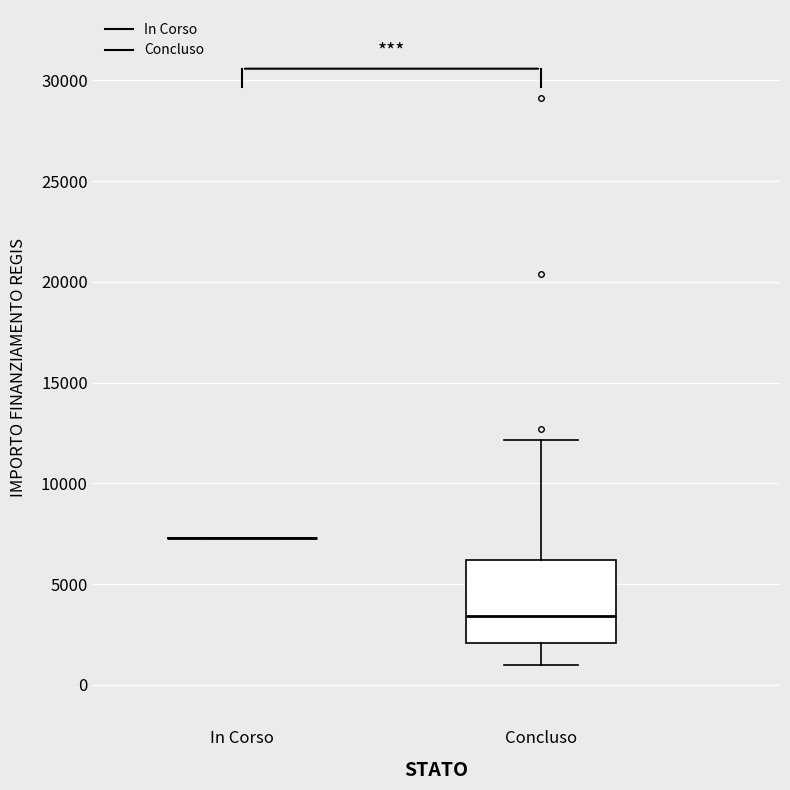

Which box is the tallest, from its lower edge to its upper edge?

Concluso